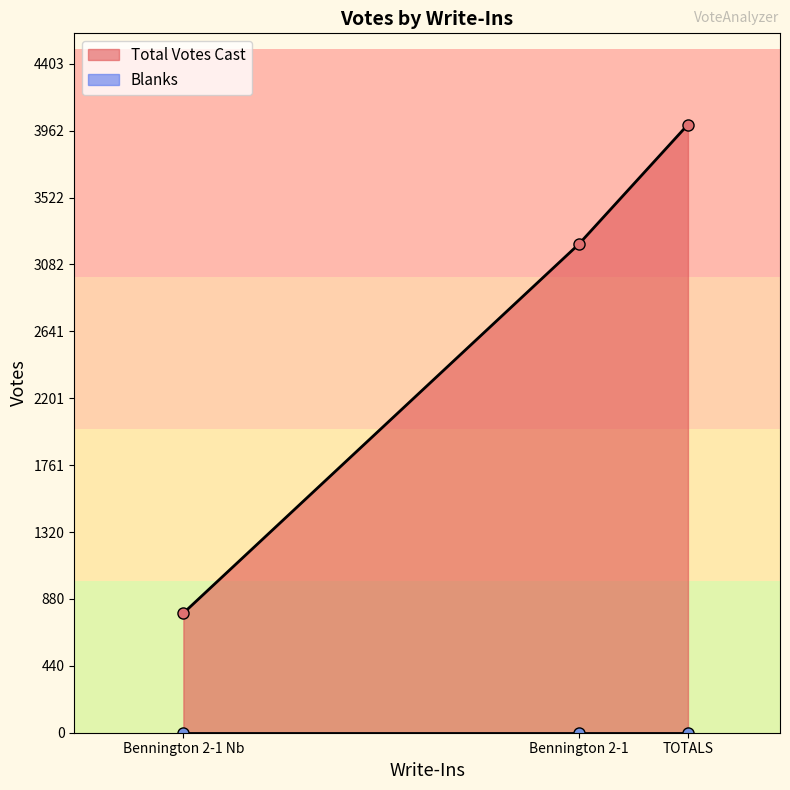

True or false: Total Votes Cast has a value of 1848 at TOTALS.

False